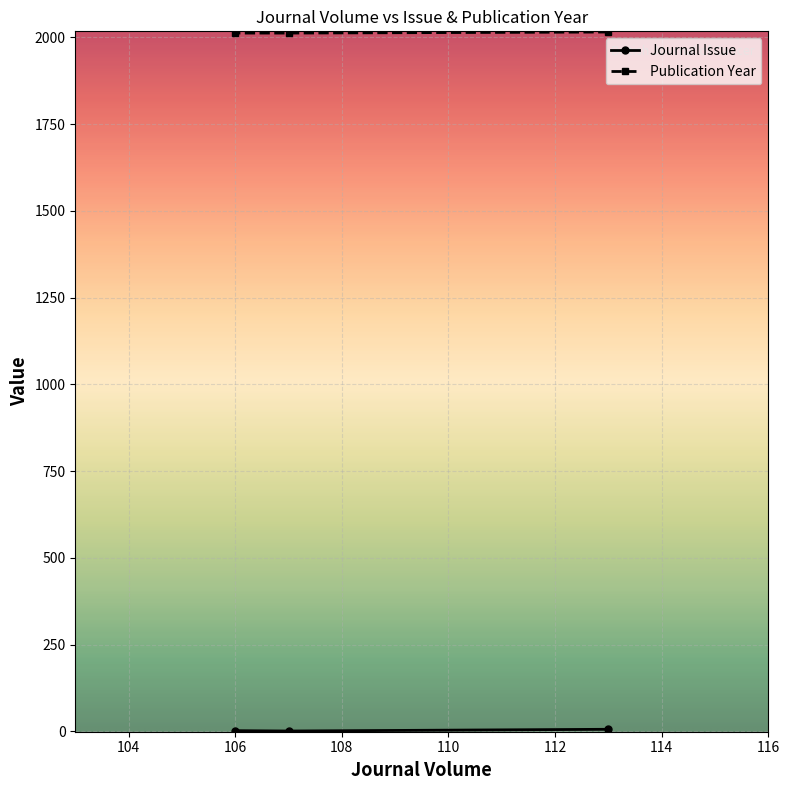

Count the number of data series in this chart.

2